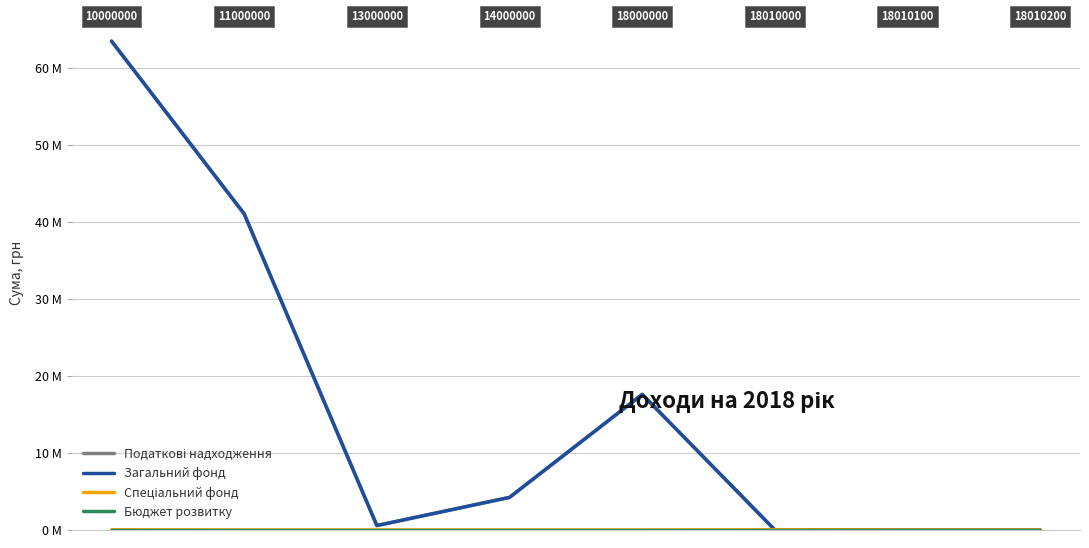

Does the chart have visible grid lines?

Yes